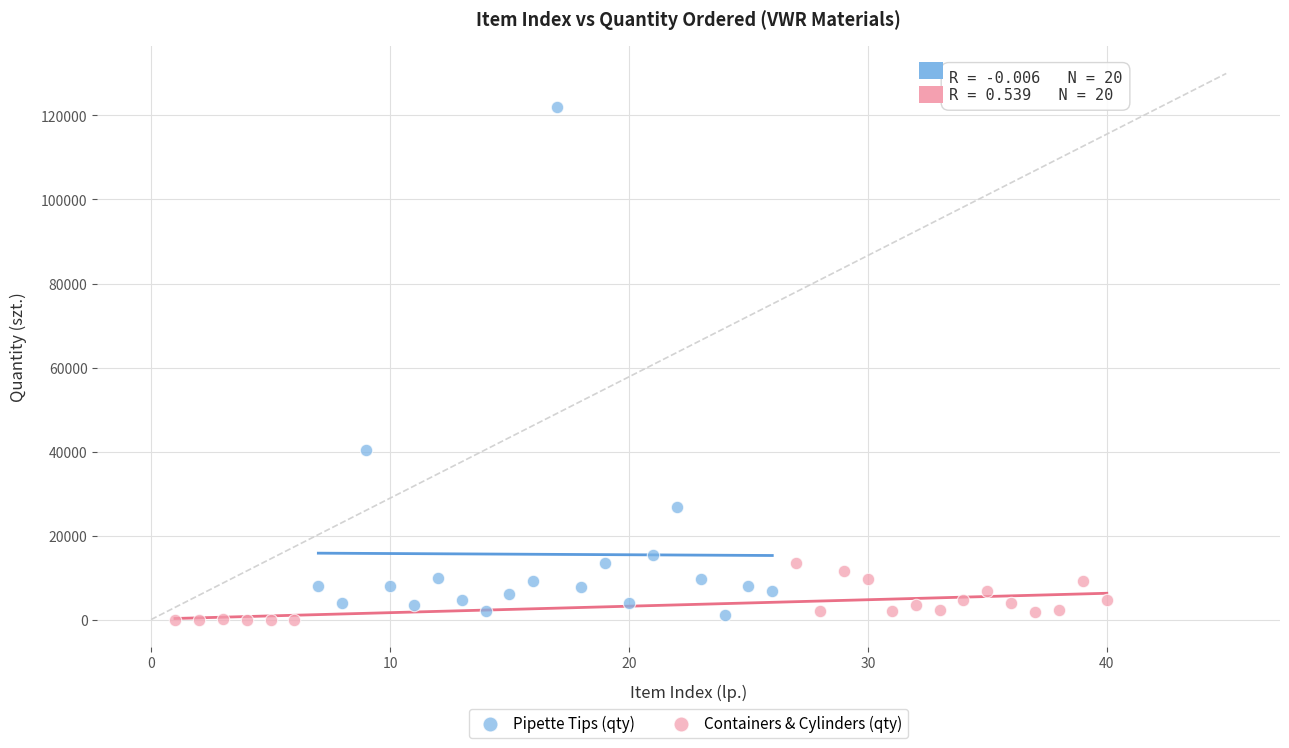

Which series contains the highest Y value?

Pipette Tips (qty)